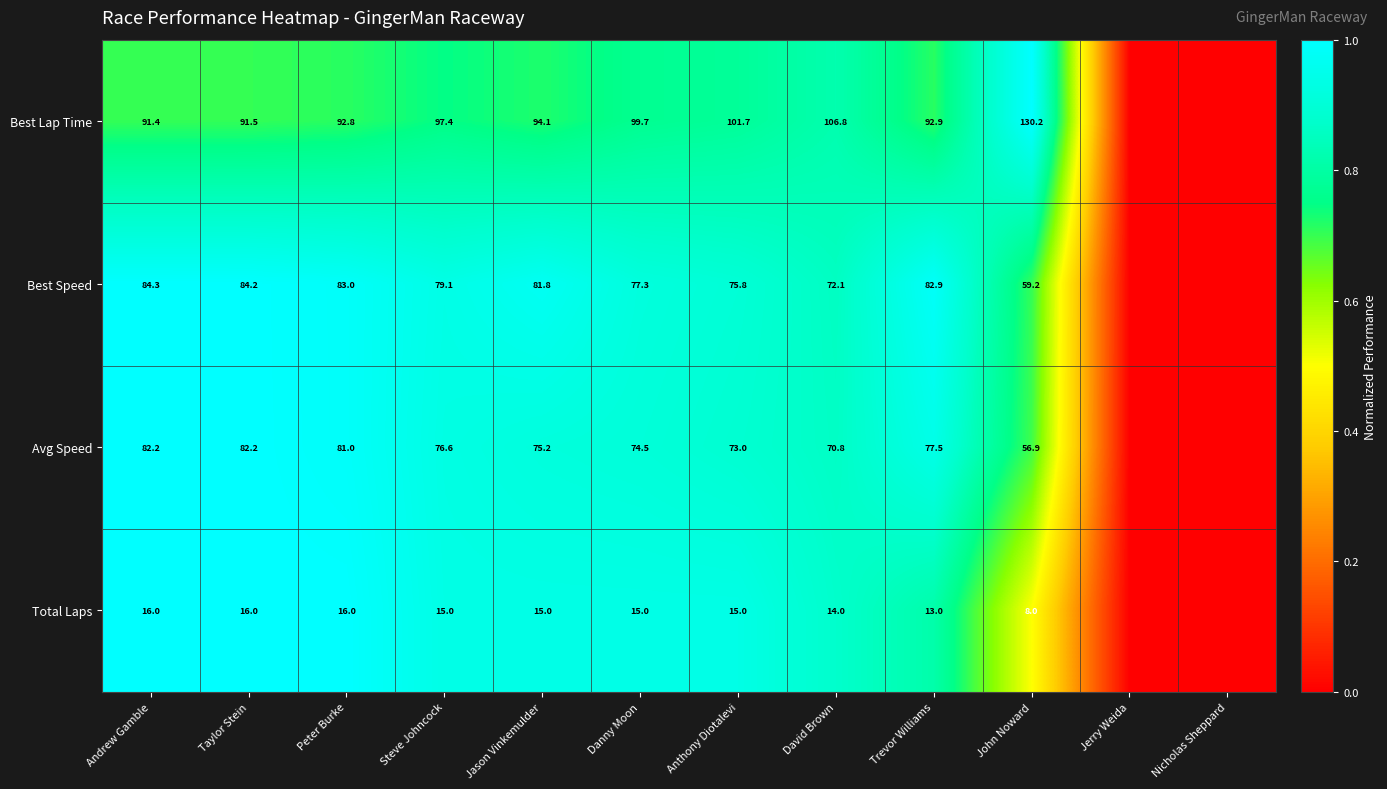

What is the spread (max minus min) of values at Peter Burke?

76.8